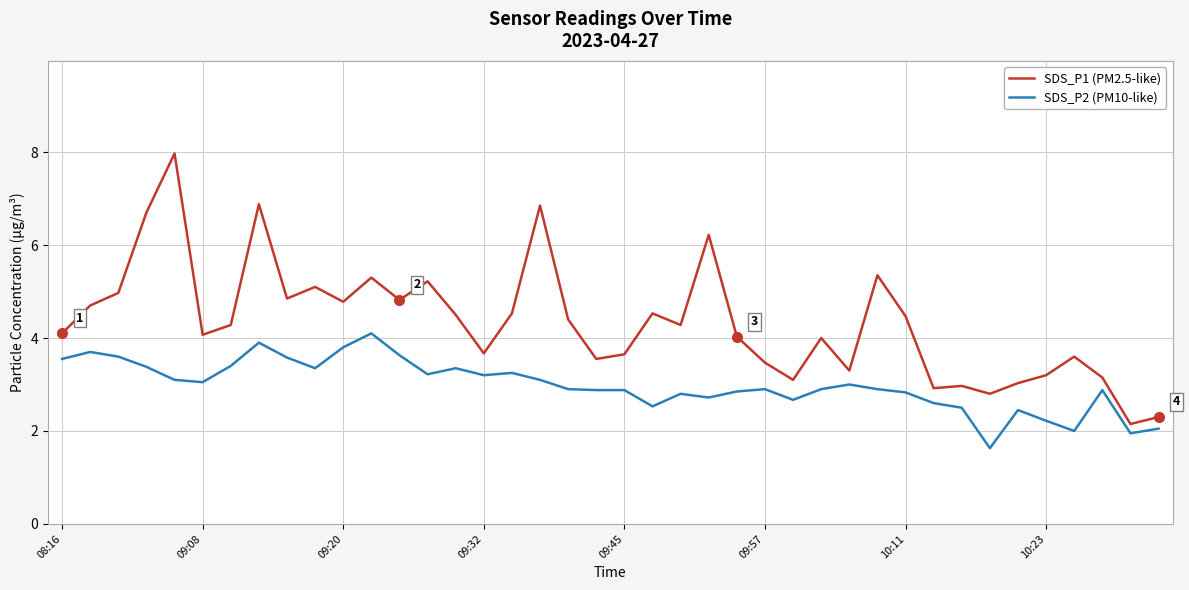

What is the maximum value for SDS_P2 (PM10-like)?

4.1